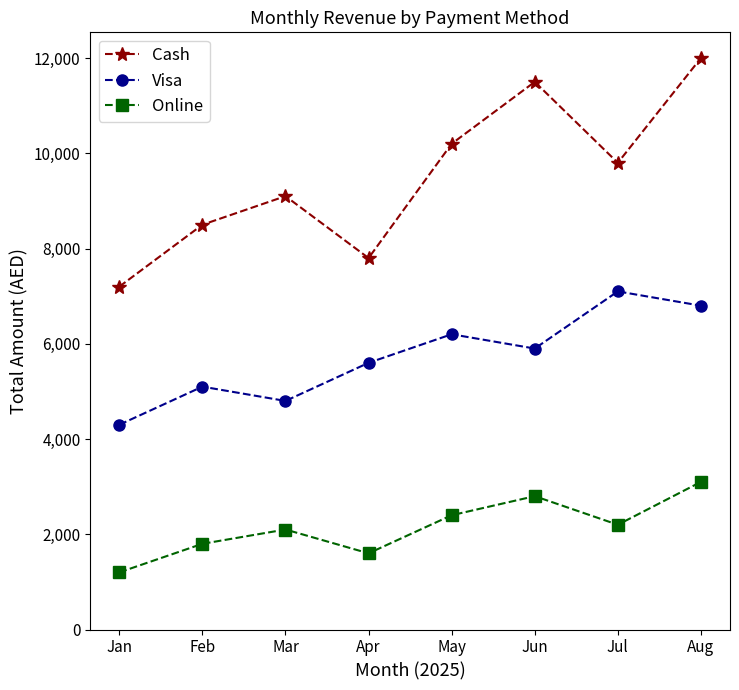

What is the total value across all series at May?

18800